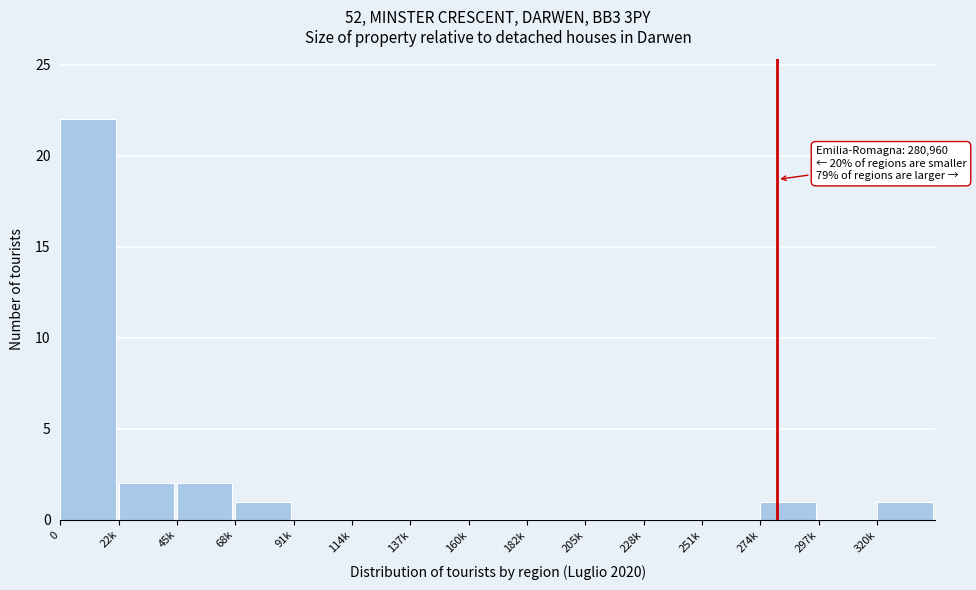

Reading left to right, what are all the values shown in this chart?

0=22	22k=2	45k=2	68k=1	91k=0	114k=0	137k=0	160k=0	182k=0	205k=0	228k=0	251k=0	274k=1	297k=0	320k=1